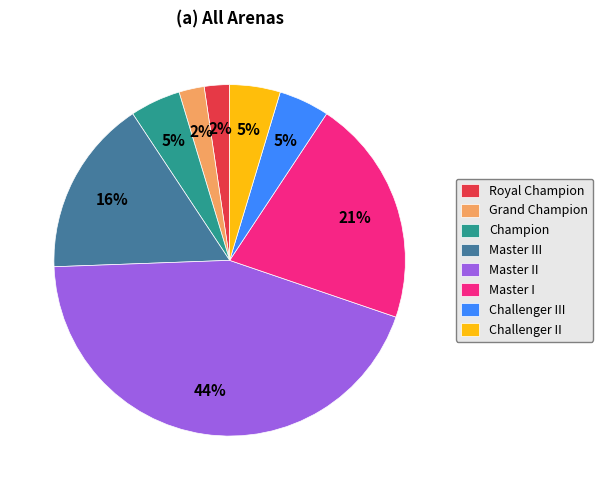

Is there any slice that represents more than half of the pie?

No